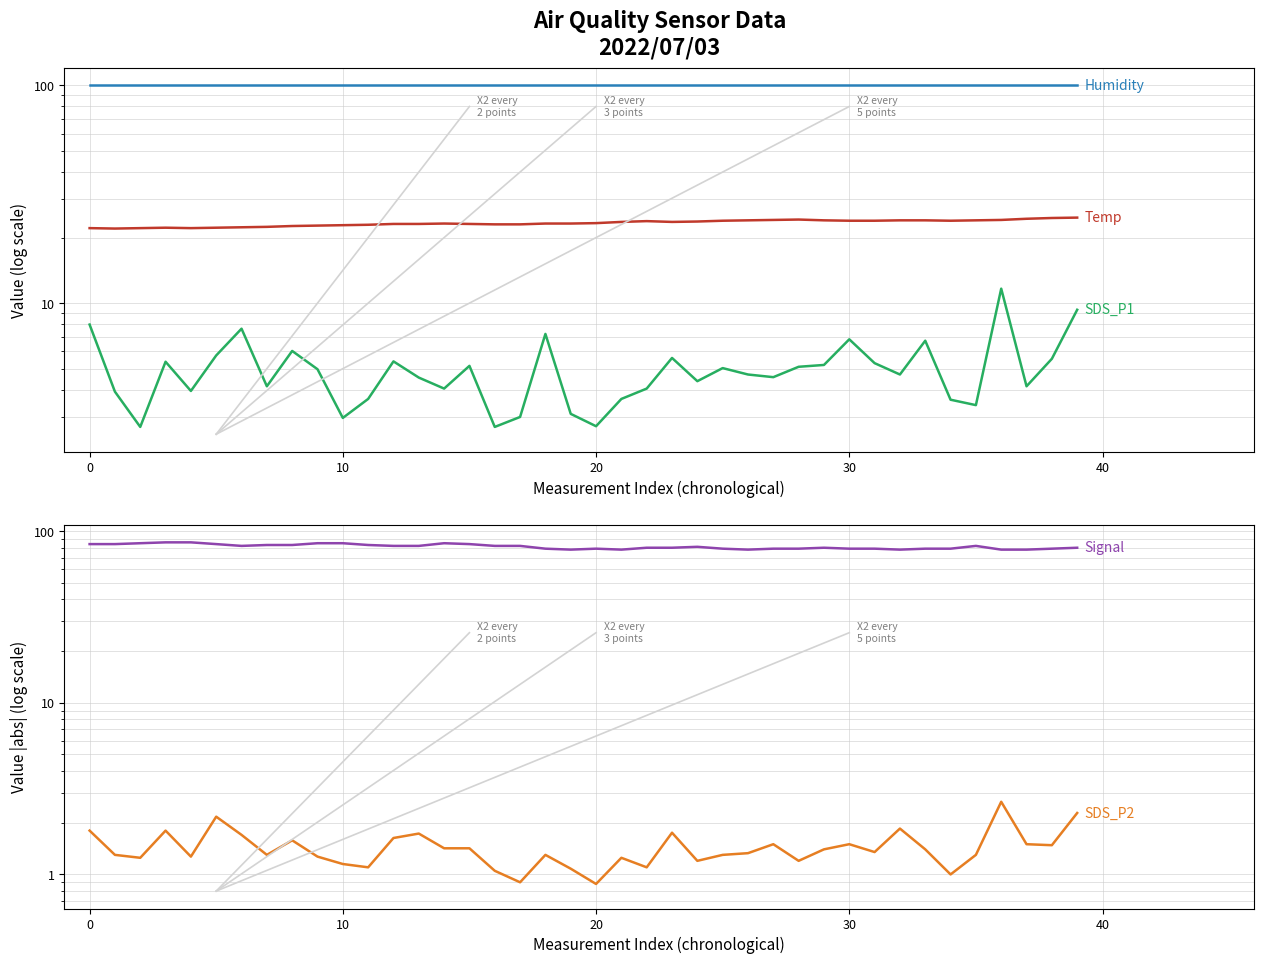

What is the difference between the highest and lowest values at 40?

97.7